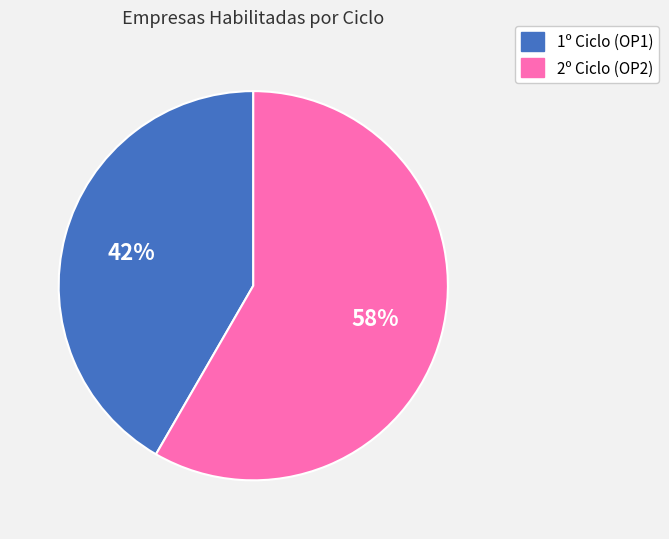

Combined, do 2º Ciclo (OP2) and 1º Ciclo (OP1) account for over 50%?

Yes